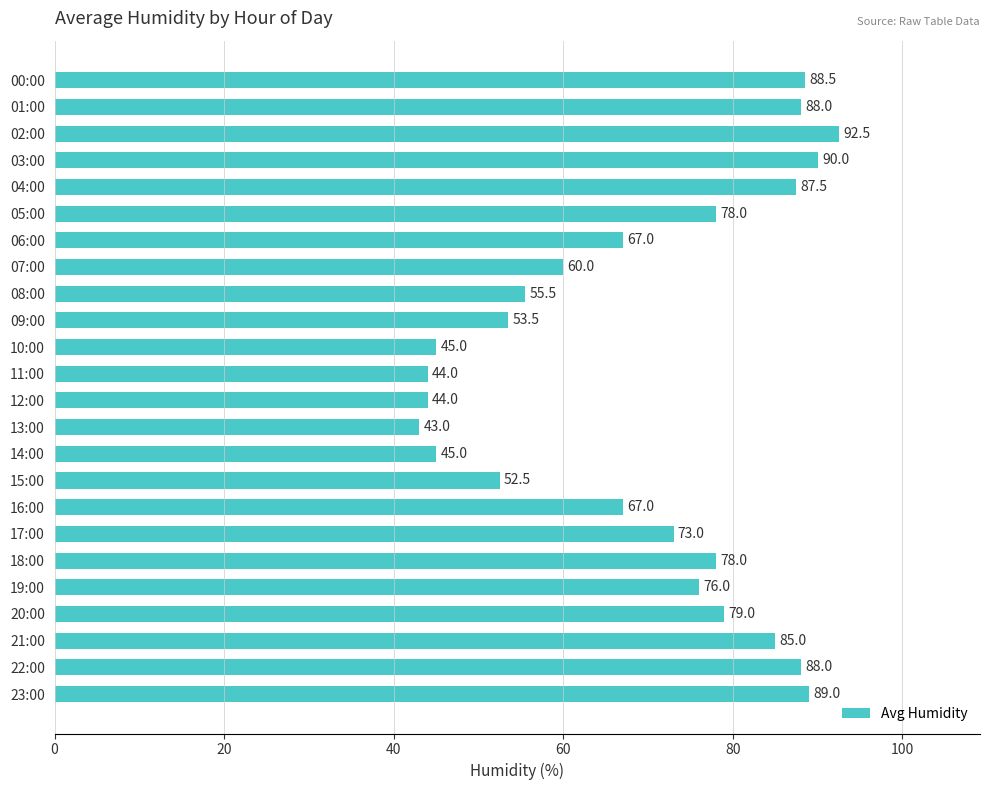

What is the approximate value at 15:00?

52.5